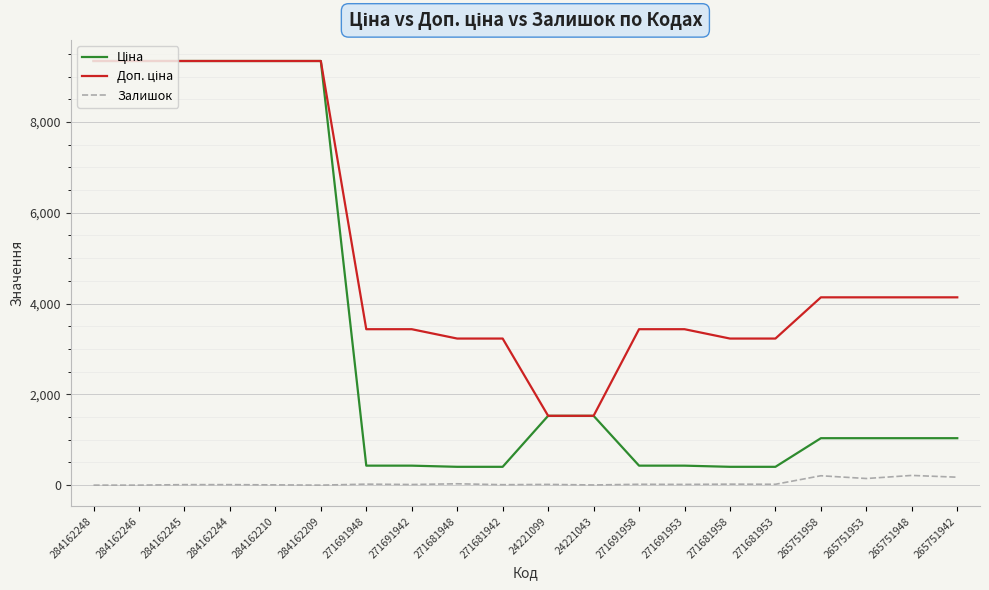

What is the sum of all Залишок values?

942.0